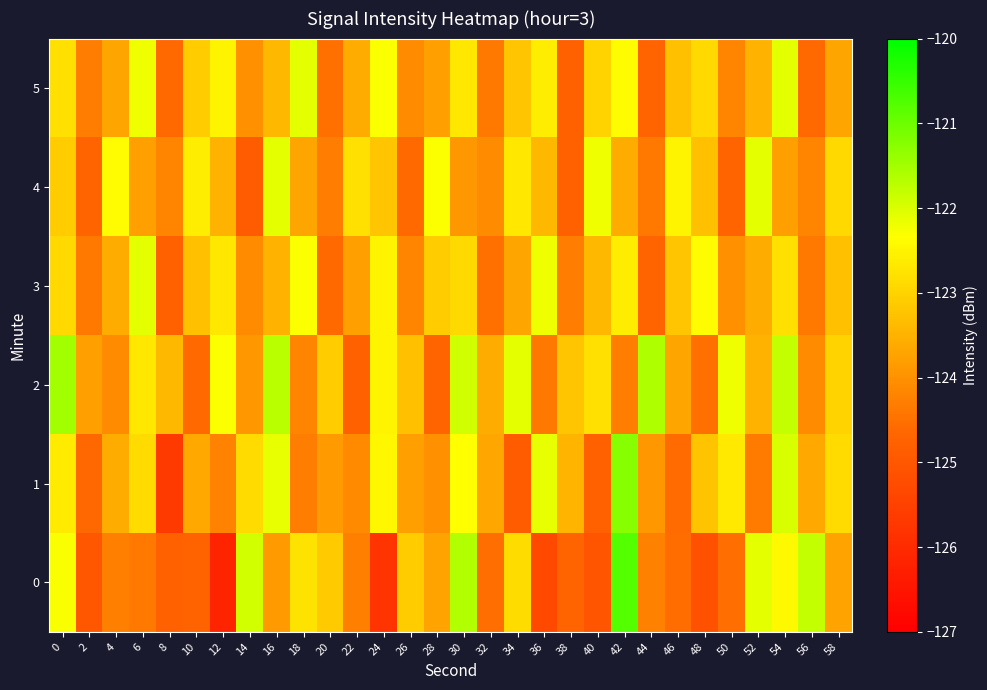

Which series has the largest total across all categories?

2